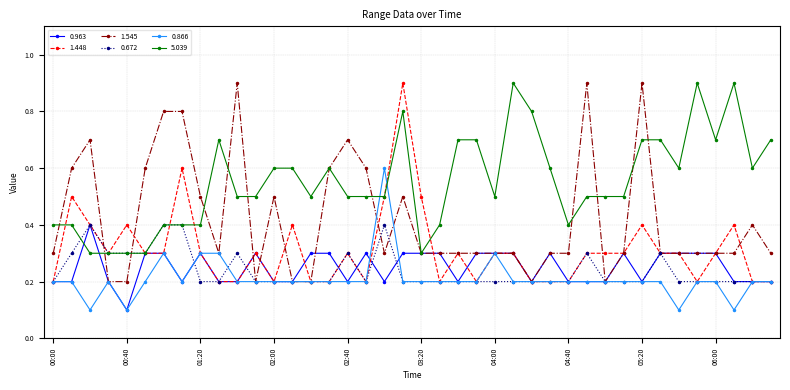

Count the number of categories in the chart.

40